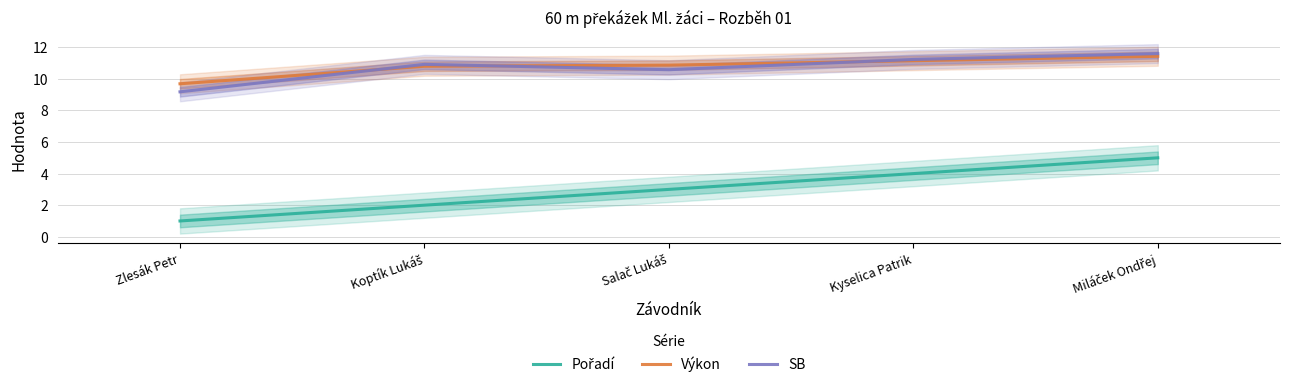

What are all the series names shown in the legend?

Pořadí, Výkon, SB